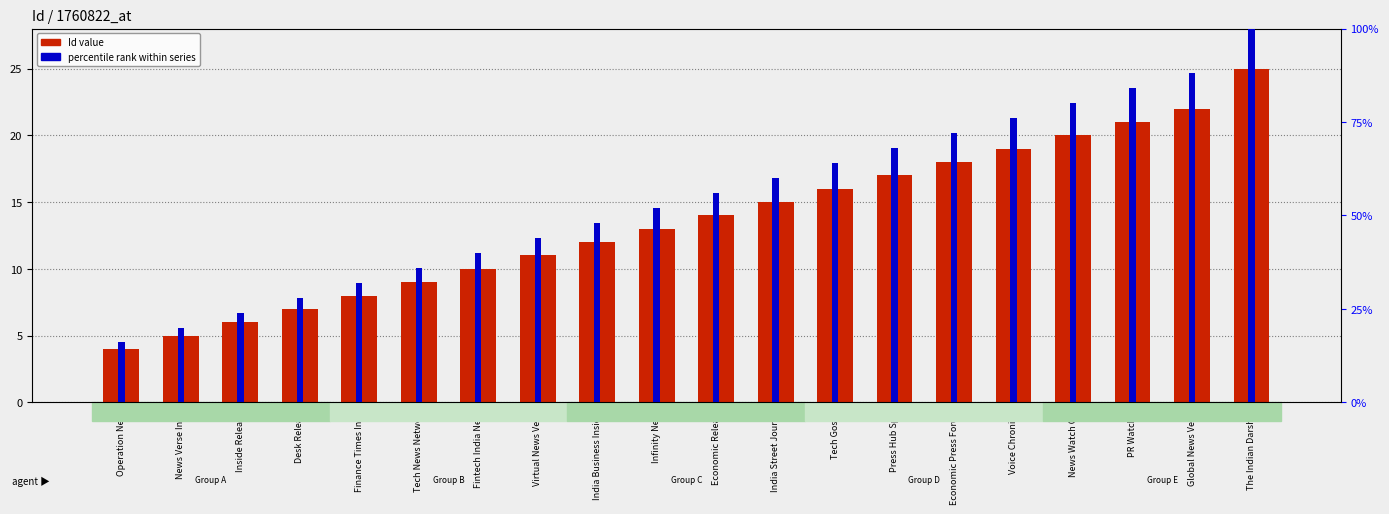

At which label does percentile rank within series first exceed 56?

India Street Journal